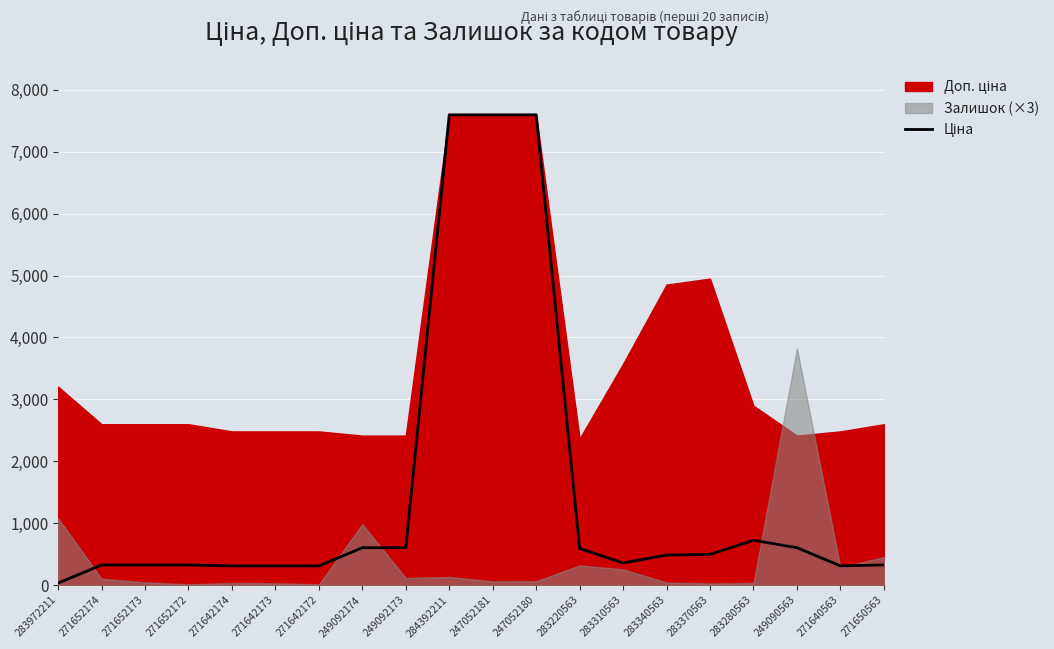

What is the average value?

1491.4